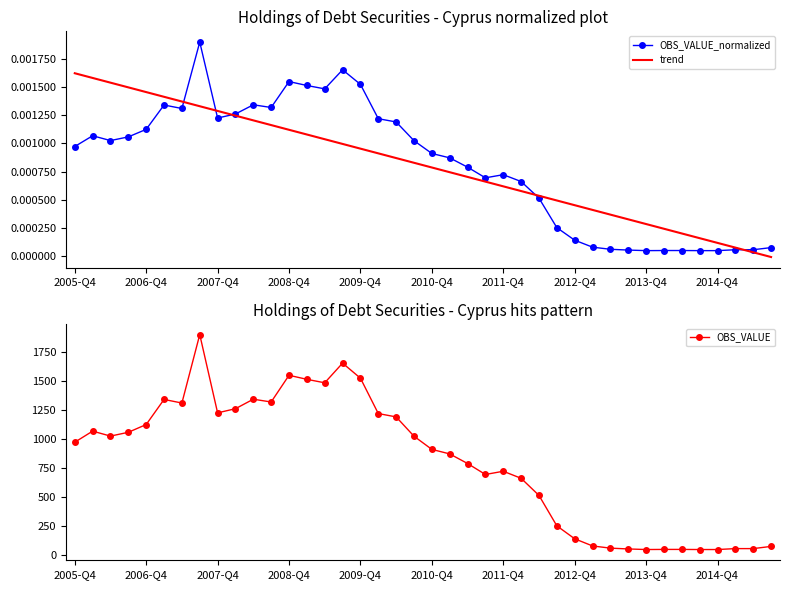

True or false: trend and OBS_VALUE intersect in this chart.

False